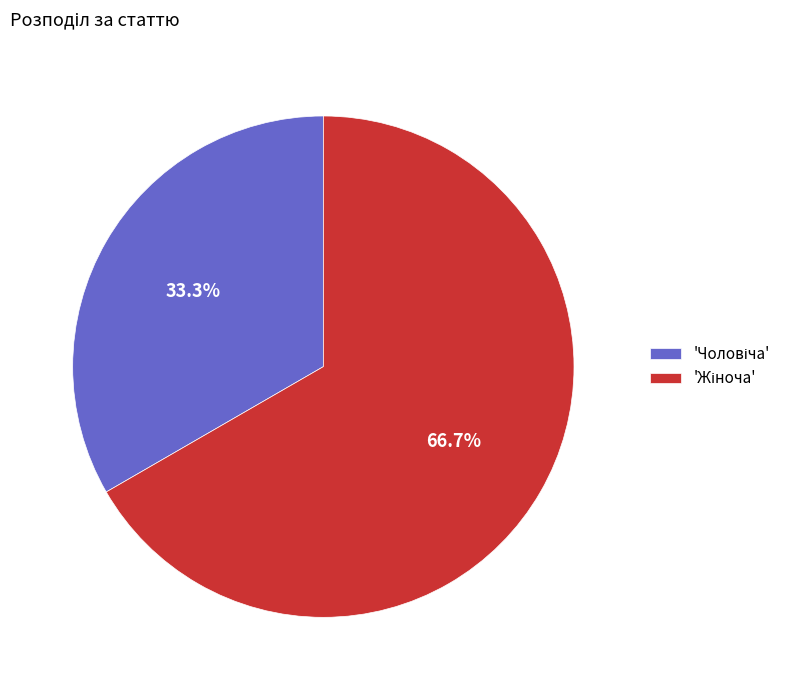

Is there a majority slice in this chart?

Yes